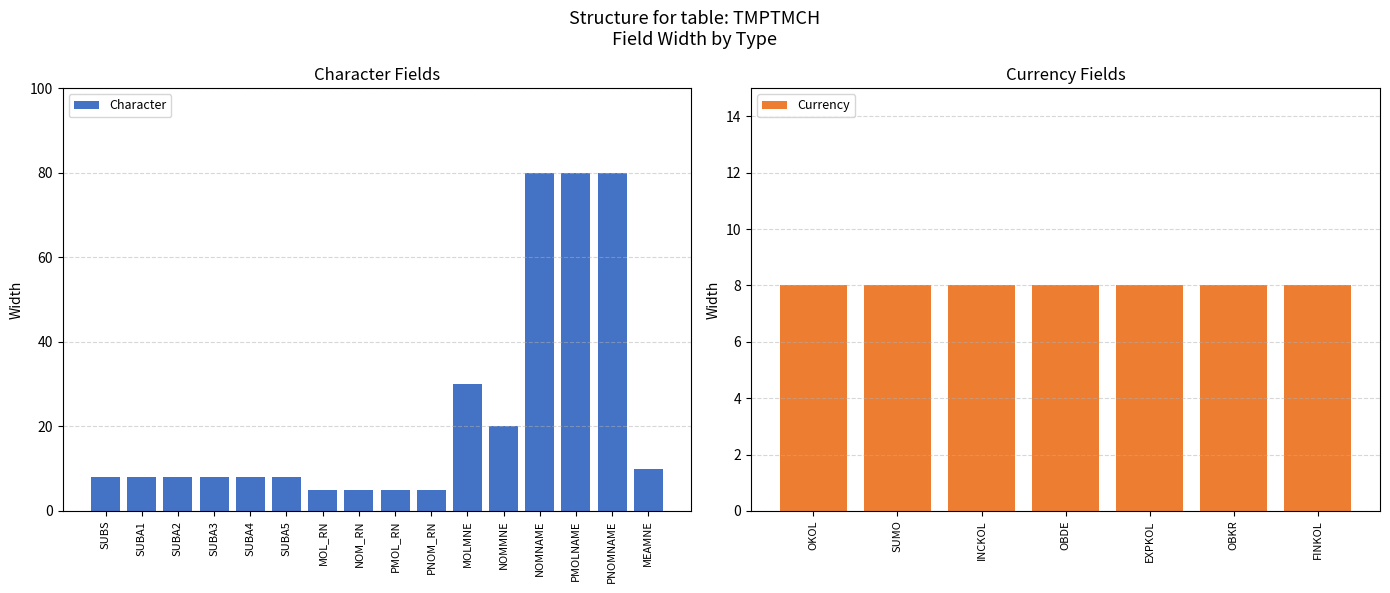

List the labels in order of value, largest first.

NOMNAME, PMOLNAME, PNOMNAME, MOLMNE, NOMMNE, MEAMNE, SUBS, SUBA1, SUBA2, SUBA3, SUBA4, SUBA5, MOL_RN, NOM_RN, PMOL_RN, PNOM_RN